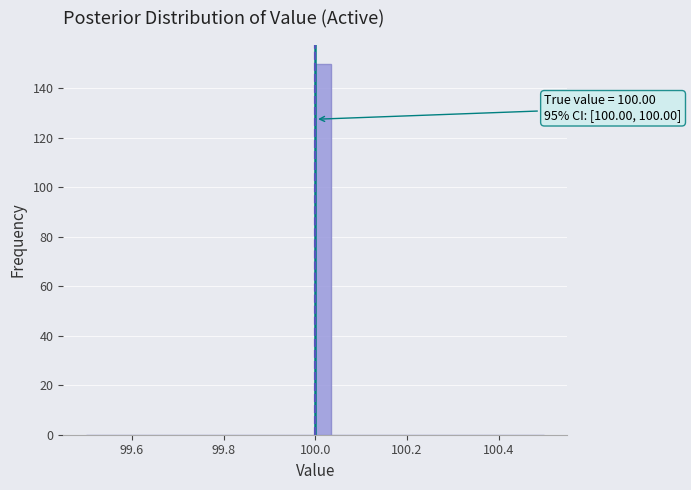

Around what value on the x-axis is the tallest bar? Give the approximate position of its centre, as read against the axis.

100.02